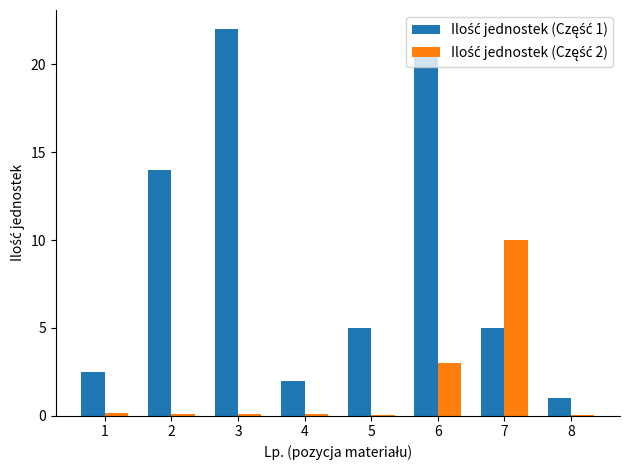

At which category is the sum across all series the highest?

6